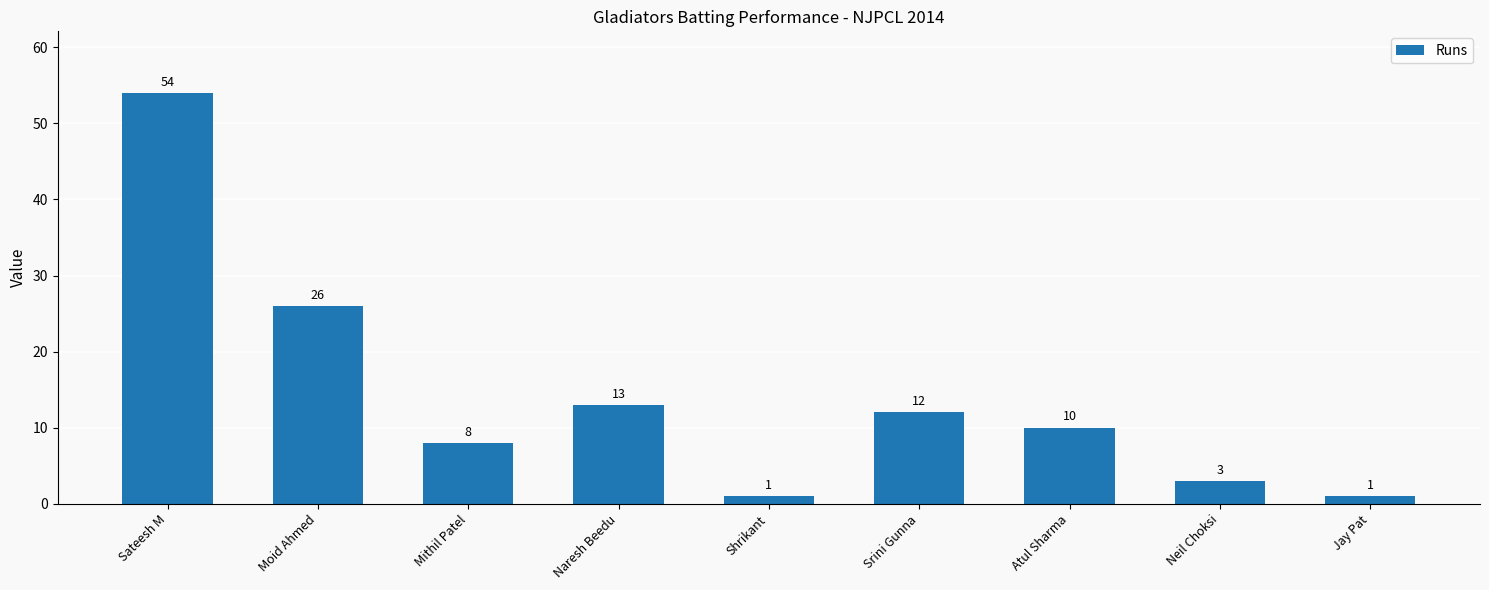

At which label does the data first exceed 10?

Sateesh M